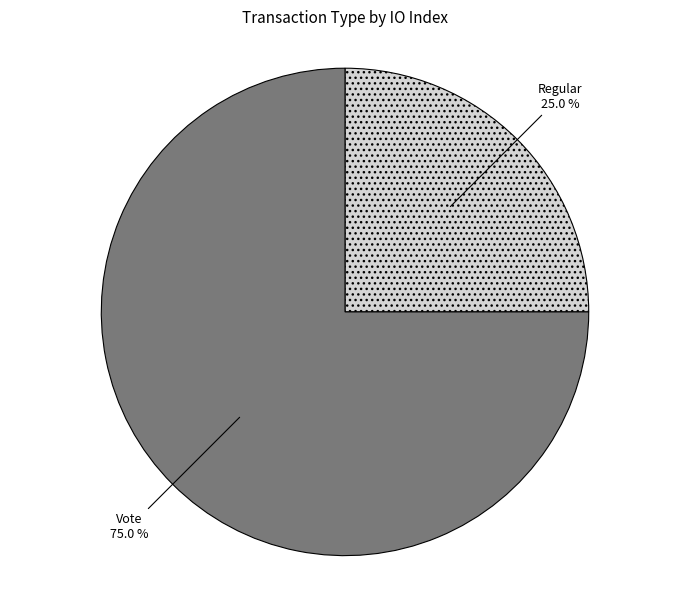

Is it true that Regular is 25% of the pie?

True